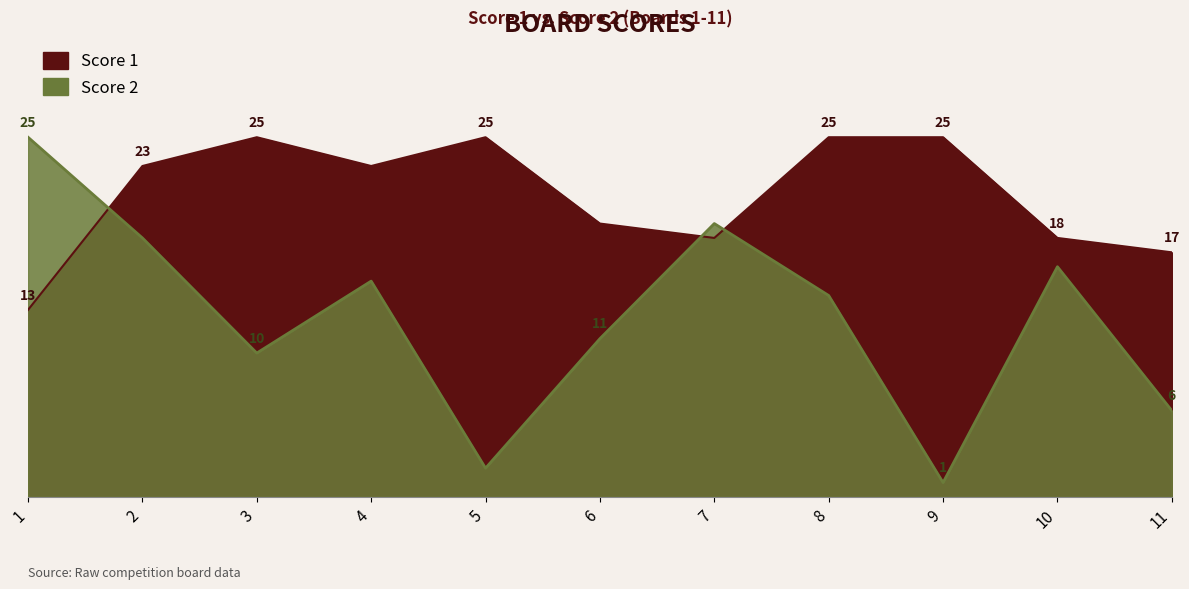

Reading right to left, what are all the values shown in this chart?

Score 1: 11=17	10=18	9=25	8=25	7=18	6=19	5=25	4=23	3=25	2=23	1=13
Score 2: 11=6	10=16	9=1	8=14	7=19	6=11	5=2	4=15	3=10	2=18	1=25